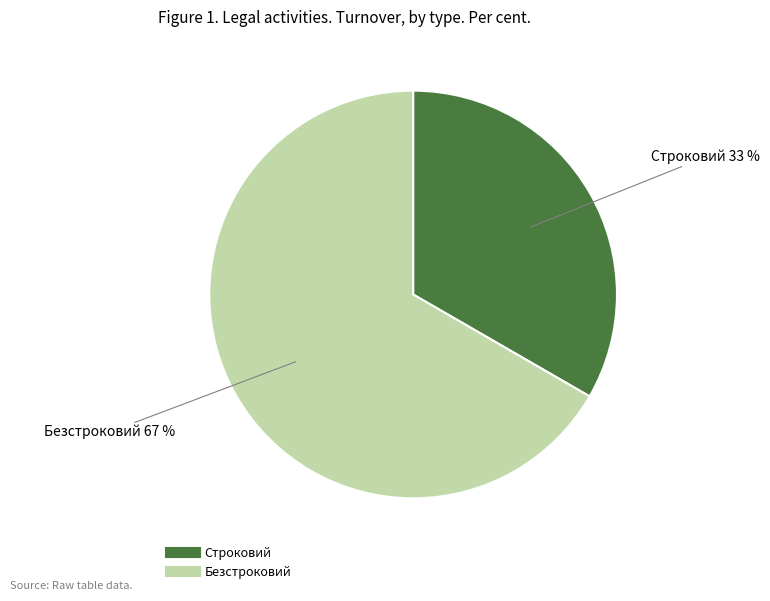

Which category has the biggest portion of the pie?

Безстроковий